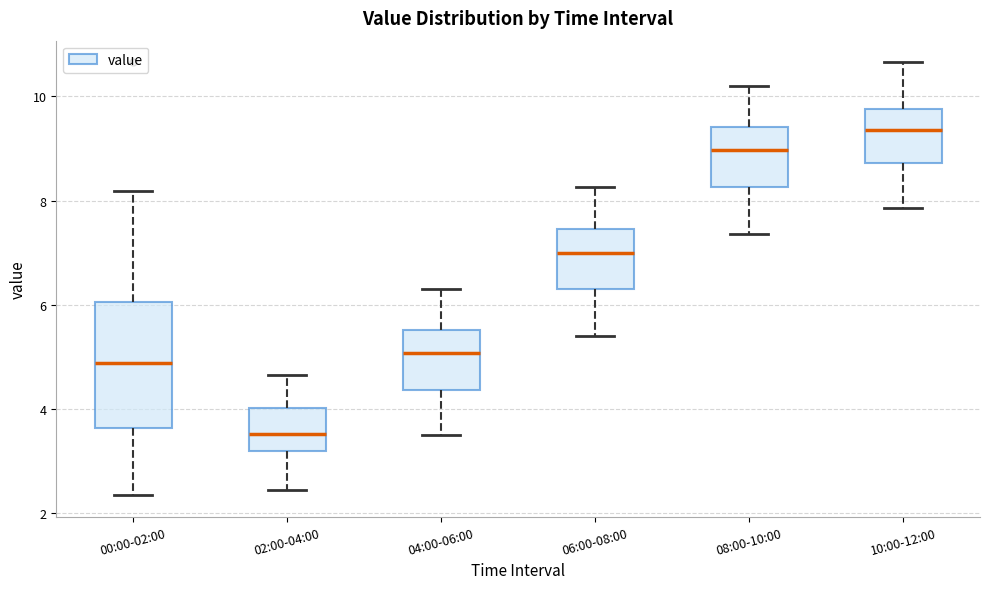

Where is the lower edge of the box for 10:00-12:00 on the y-axis? The values are not printed on the chart, so give them approximately, as read against the axis.

8.8